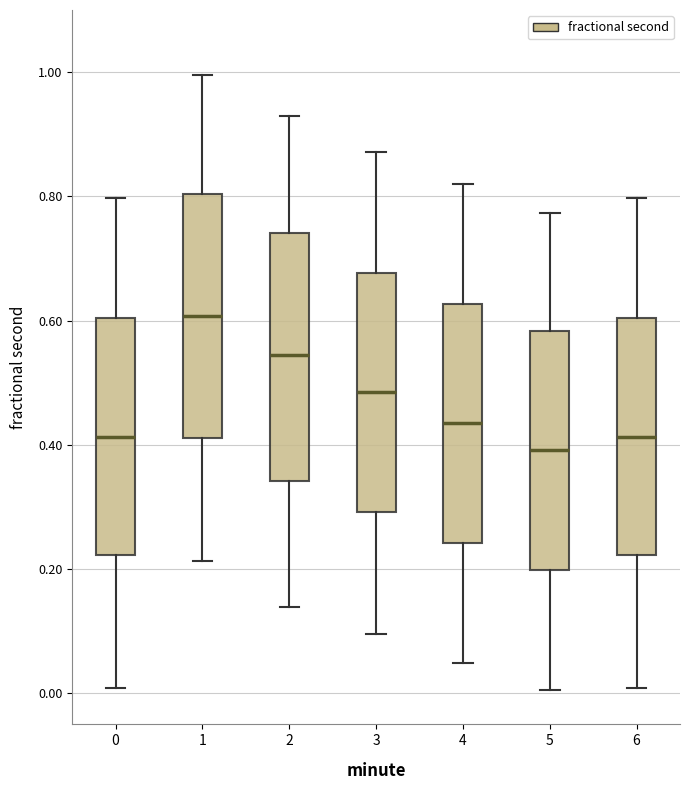

Reading left to right, transcribe this box plot: for each box, give where its median line is, the range the box spans, and where its two whiskers end, as read against the y-axis. The values are not printed on the chart, so give them approximately, as read against the axis.

0: median 0.42, box 0.22 to 0.60, whiskers 0.00 to 0.80
1: median 0.60, box 0.42 to 0.80, whiskers 0.22 to 1.00
2: median 0.54, box 0.34 to 0.74, whiskers 0.14 to 0.92
3: median 0.48, box 0.30 to 0.68, whiskers 0.10 to 0.88
4: median 0.44, box 0.24 to 0.62, whiskers 0.04 to 0.82
5: median 0.40, box 0.20 to 0.58, whiskers 0.00 to 0.78
6: median 0.42, box 0.22 to 0.60, whiskers 0.00 to 0.80